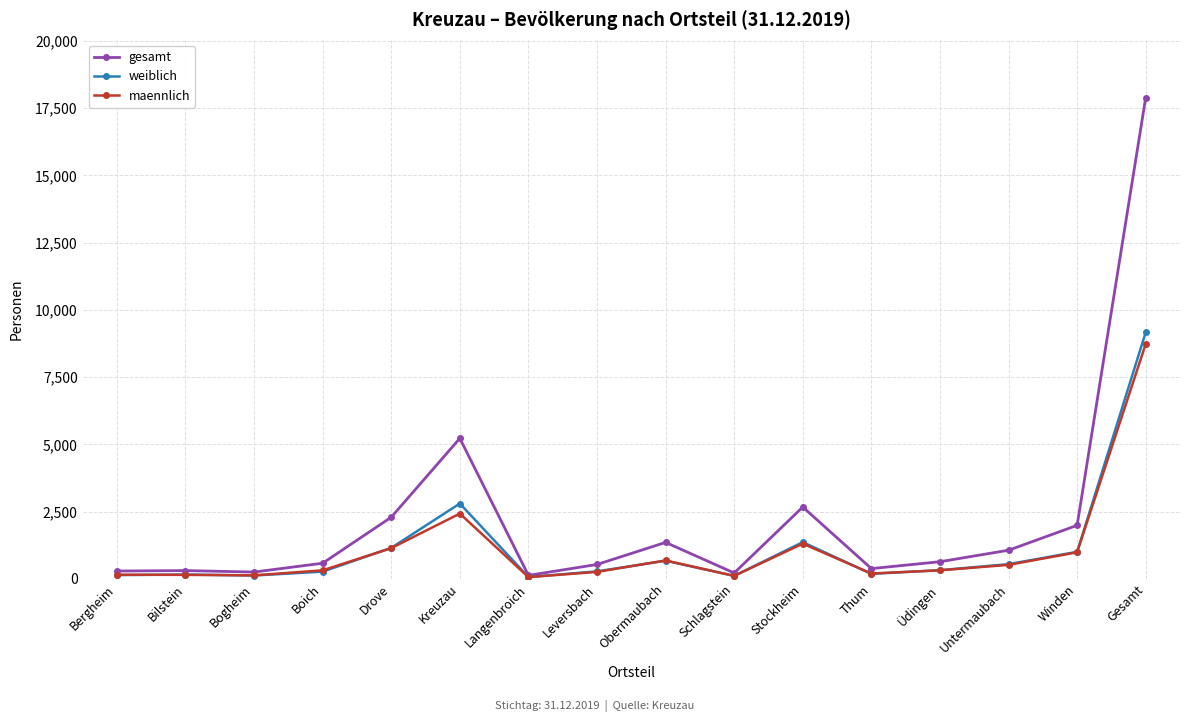

What is the label of the 5th point from the left?

Drove